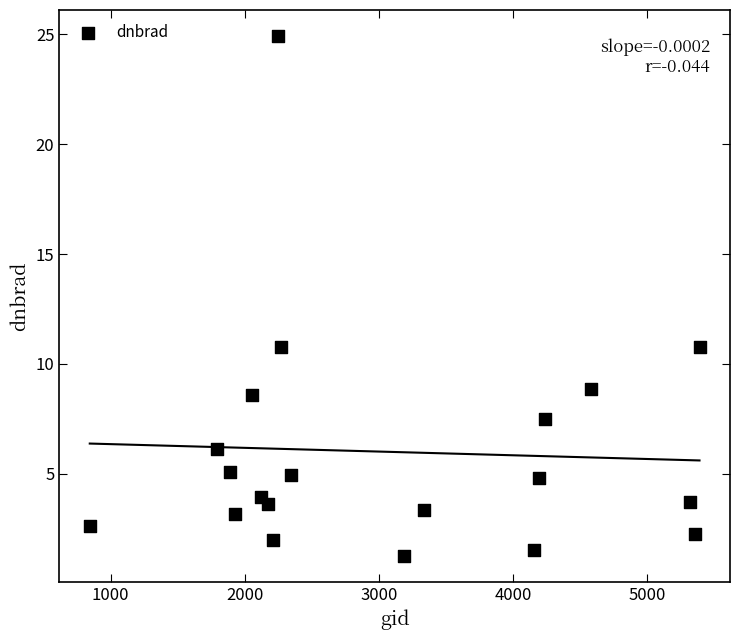

What is the range of X values (max minus min)?

4545.0